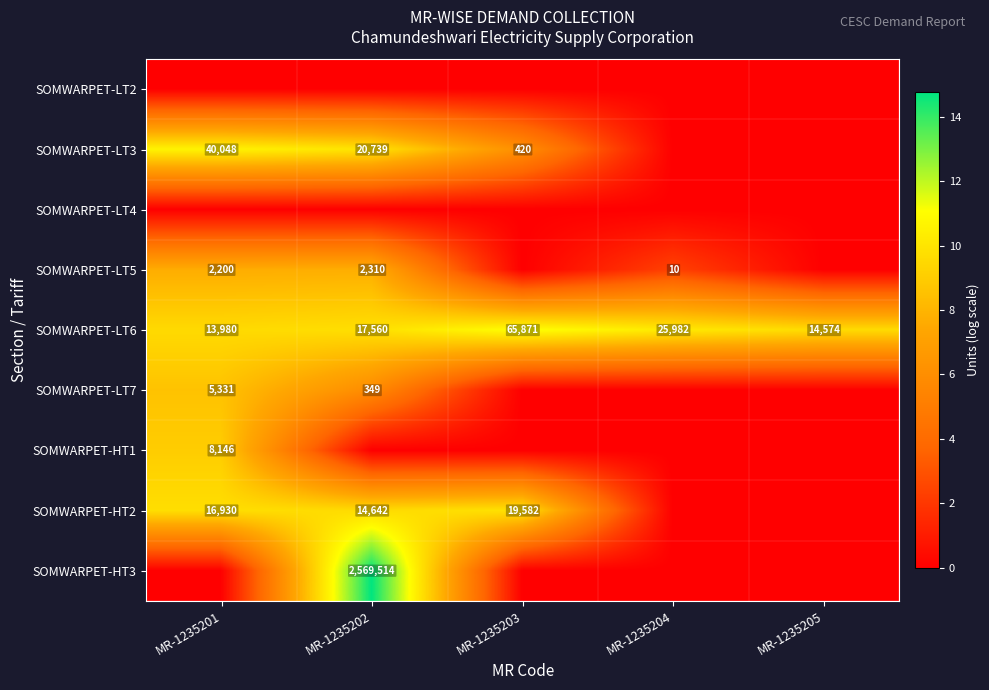

The value of SOMWARPET-LT6 at MR-1235205 is 14574. True or false?

True